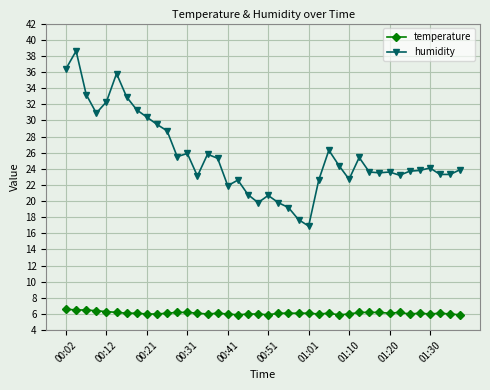

Which series has the largest range (max minus min)?

humidity